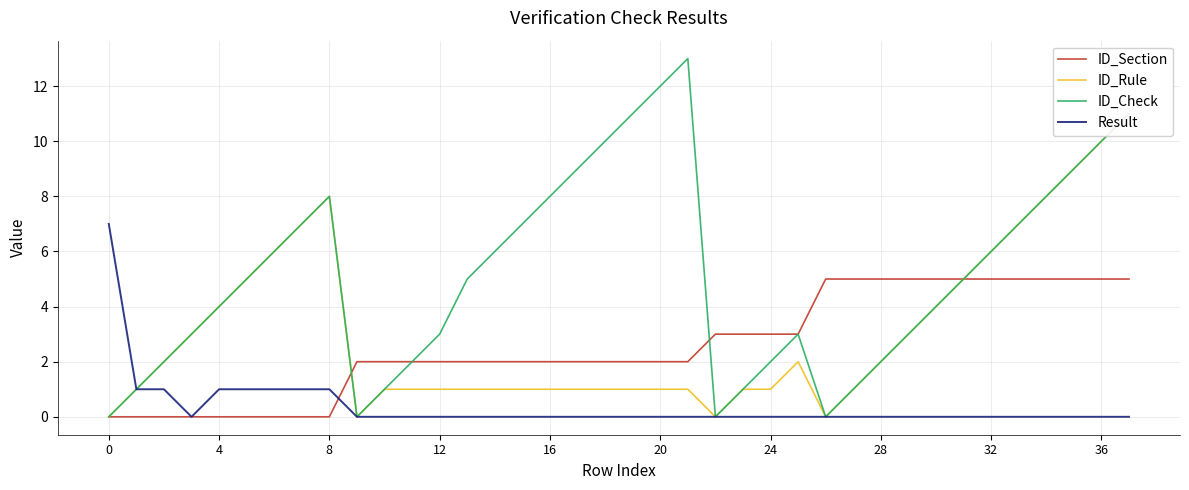

True or false: ID_Rule and ID_Check intersect in this chart.

False